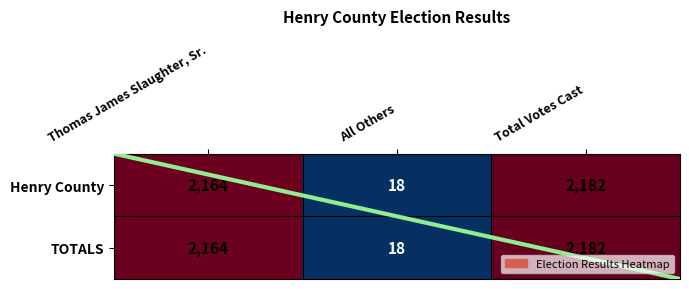

Rank the categories by Henry County value from lowest to highest.

All Others, Thomas James Slaughter, Sr., Total Votes Cast